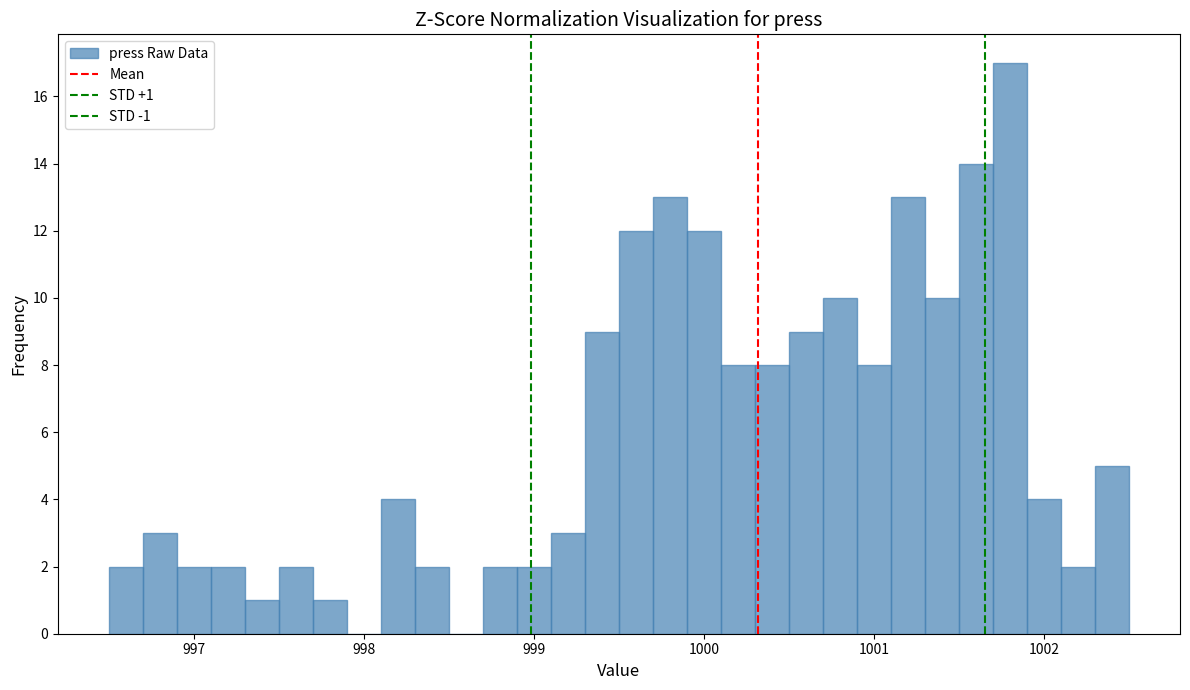

Read against the x-axis, roughly where is the centre of the tallest bar?

1001.8